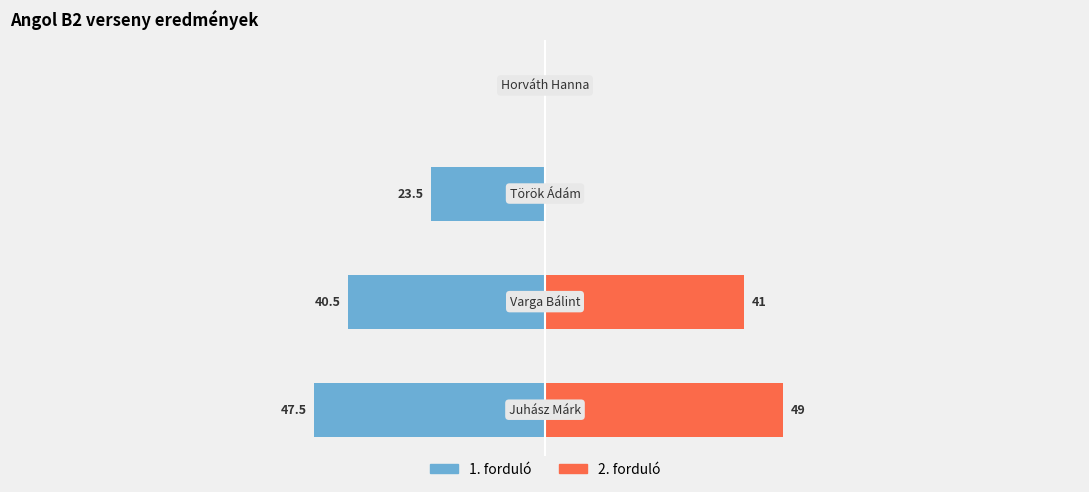

How many values in 2. forduló are above zero?

2